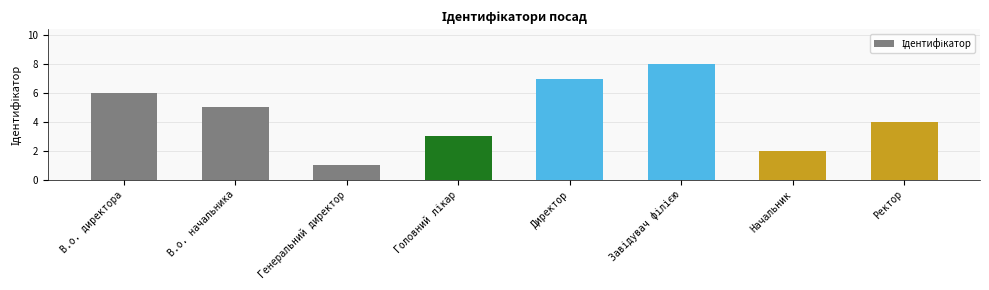

What is the label of the 7th bar from the right?

В.о. начальника